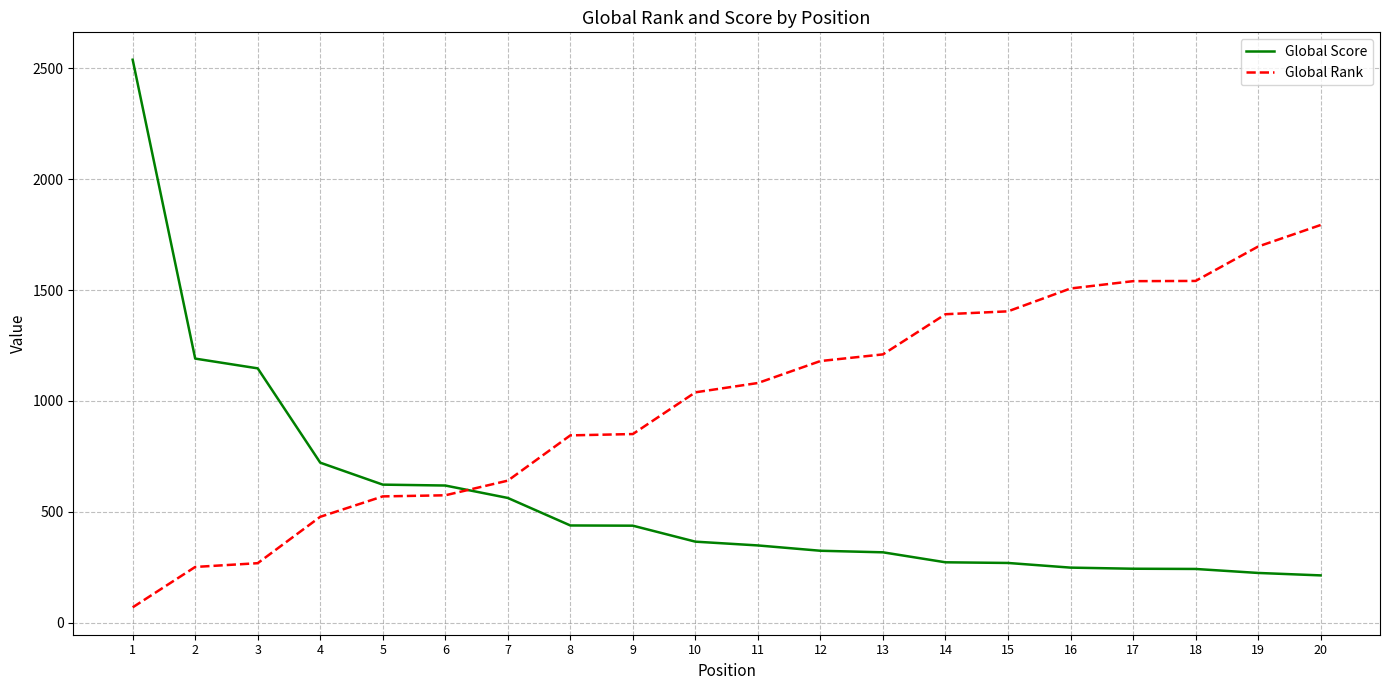

What is the difference between the maximum and minimum values in the Global Score series?

2324